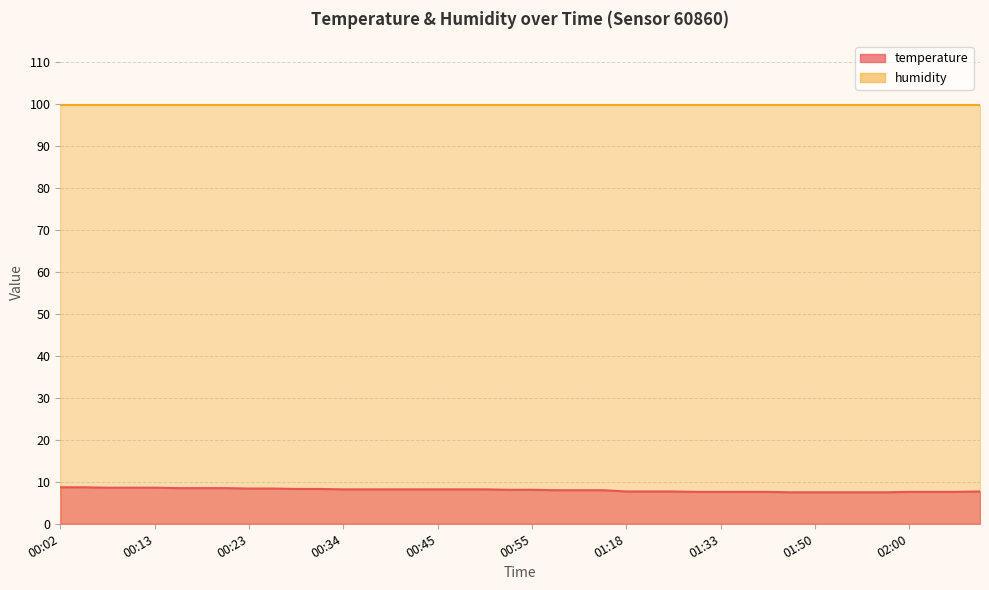

The chart shows a value of 2.3 at 00:07. True or false?

False